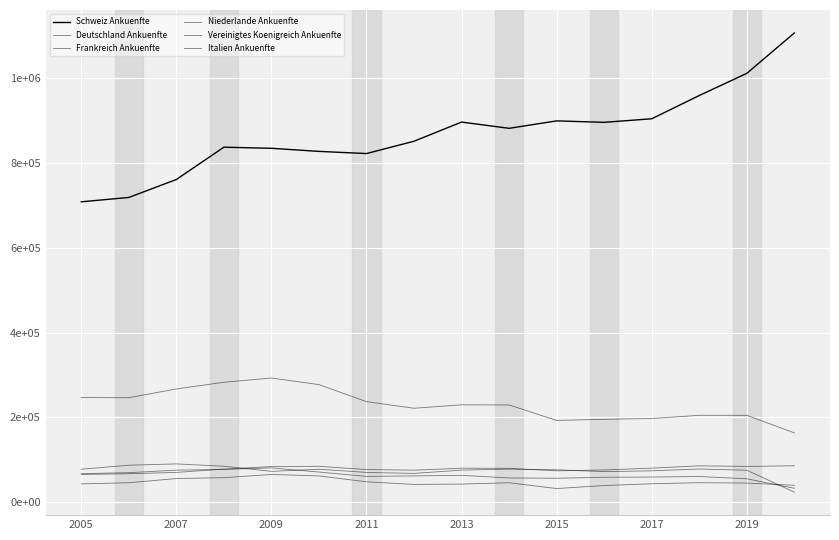

Which series has the largest total across all categories?

Schweiz Ankuenfte